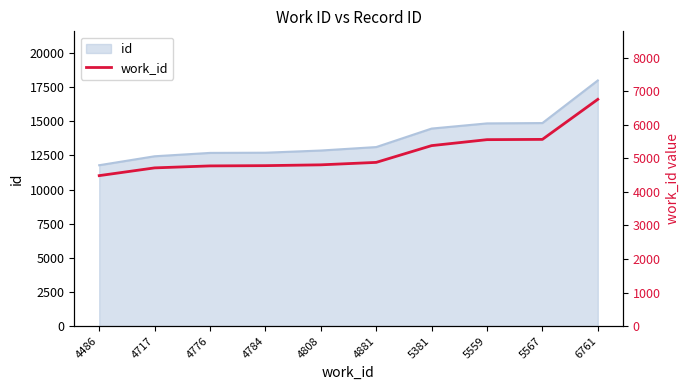

What is the change in value from 4717 to 6761?

+2044